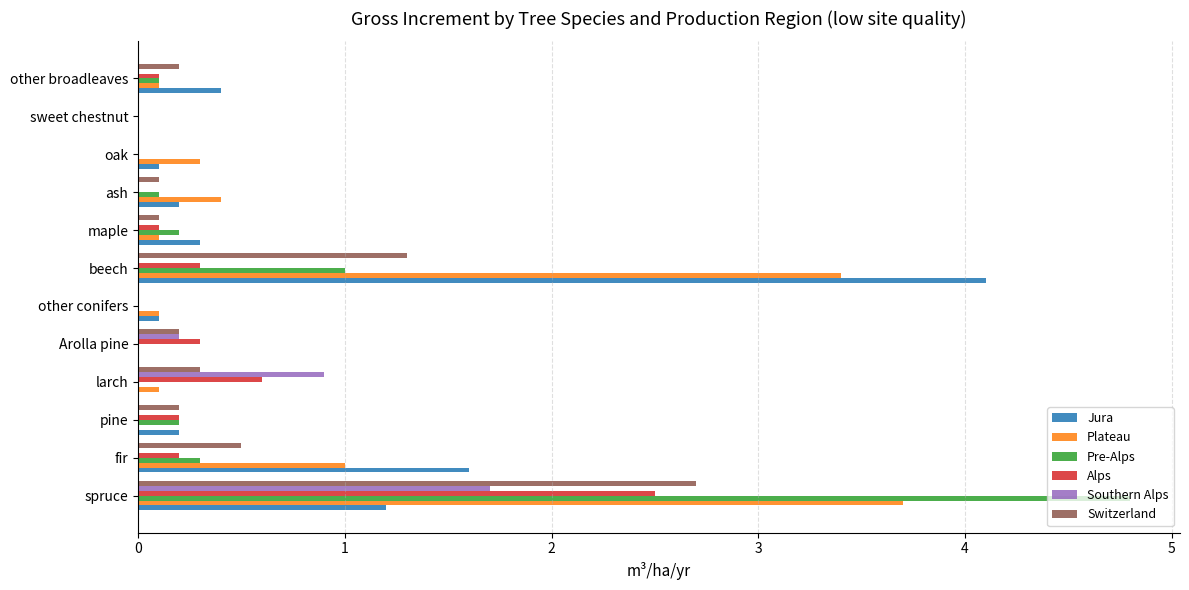

At which category is the sum across all series the highest?

spruce